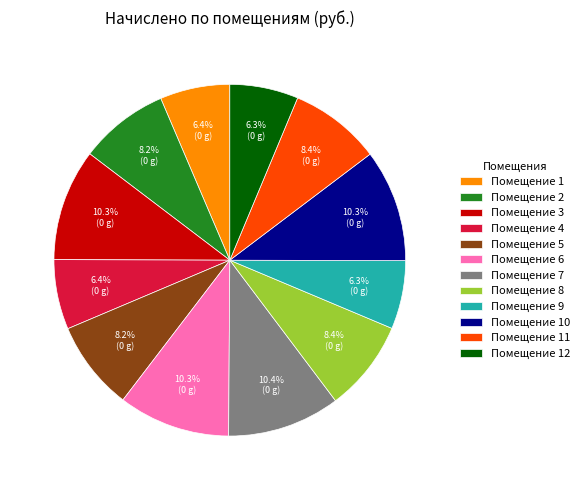

Combined, do Помещение 2 and Помещение 5 account for over 50%?

No